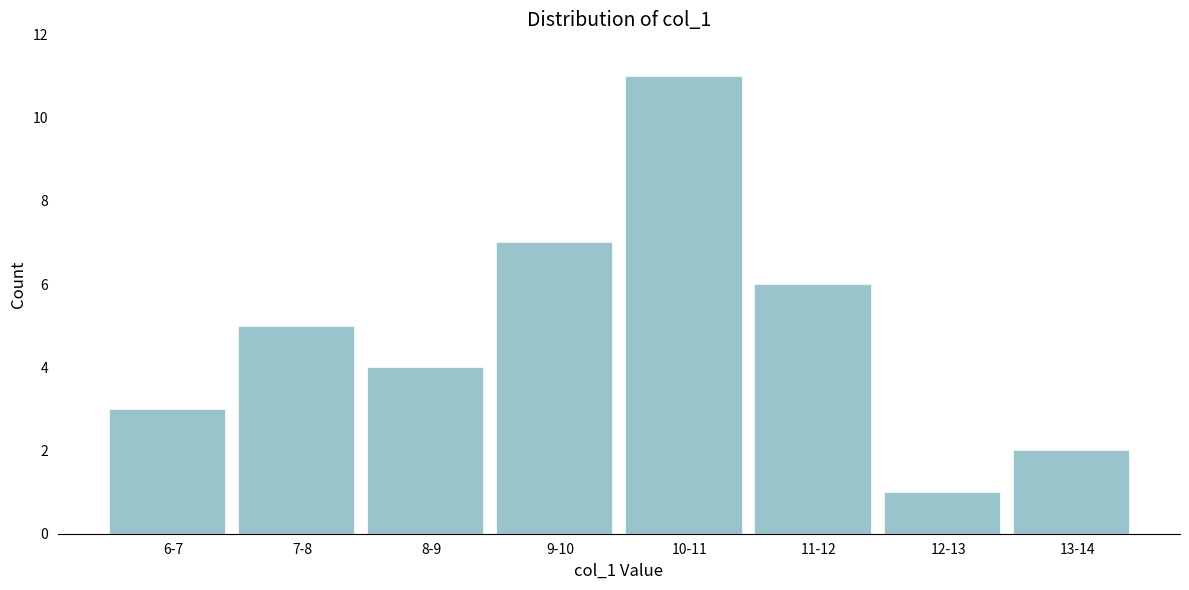

Reading left to right, what are all the values shown in this chart?

3	5	4	7	11	6	1	2